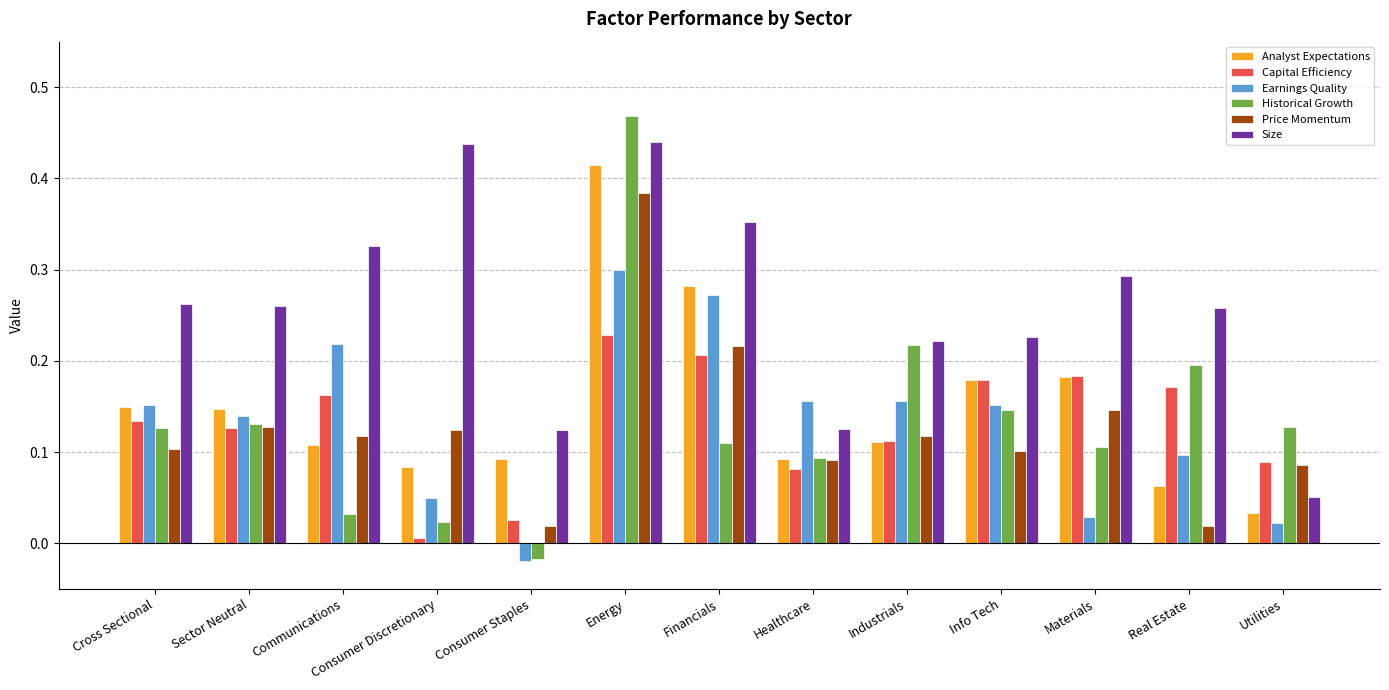

What is the label of the 13th bar from the left?

Utilities